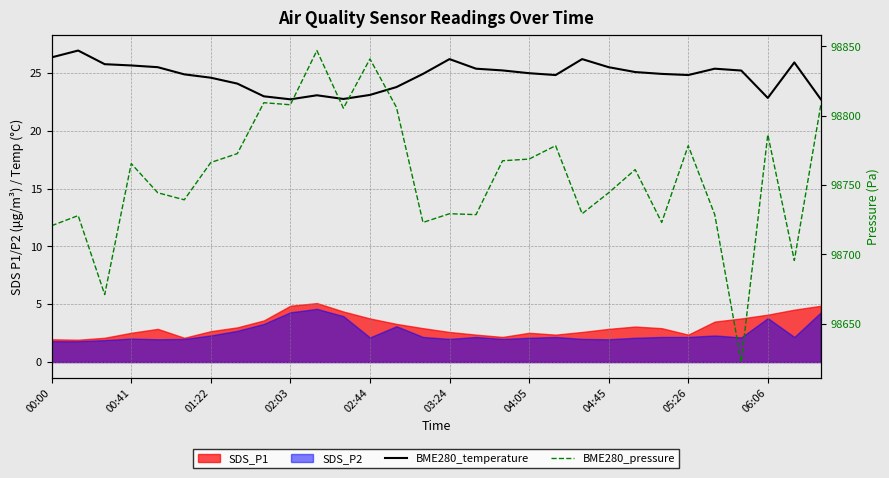

True or false: BME280_temperature has a value of 25.0 at 04:05.

True